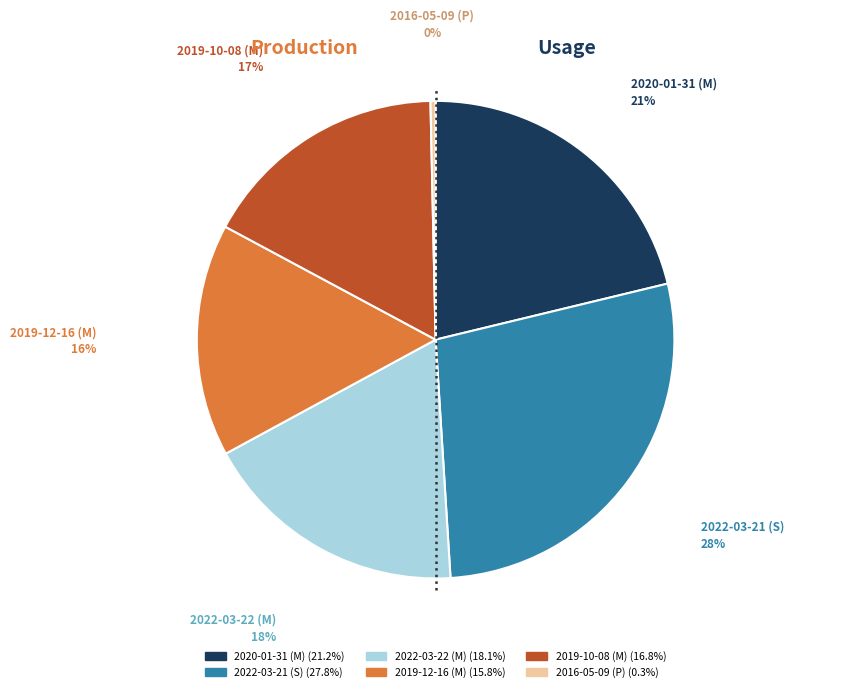

Is the sum of 2019-10-08 (M) and 2022-03-22 (M) greater than half?

No